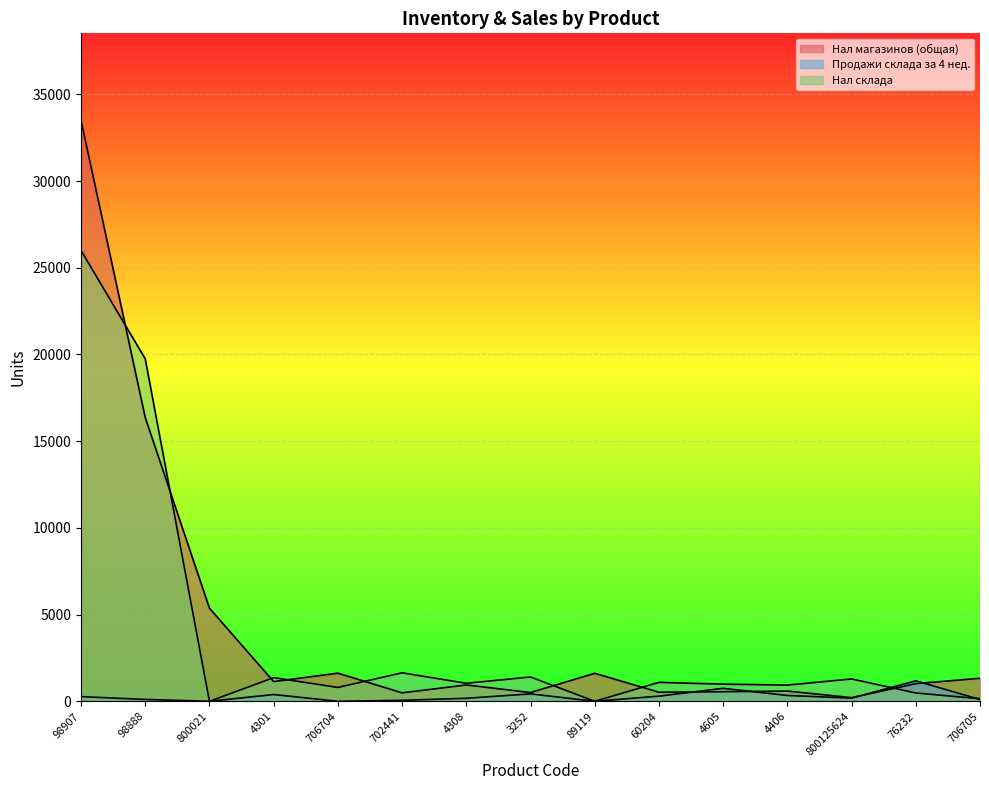

How many series are shown in this chart?

3